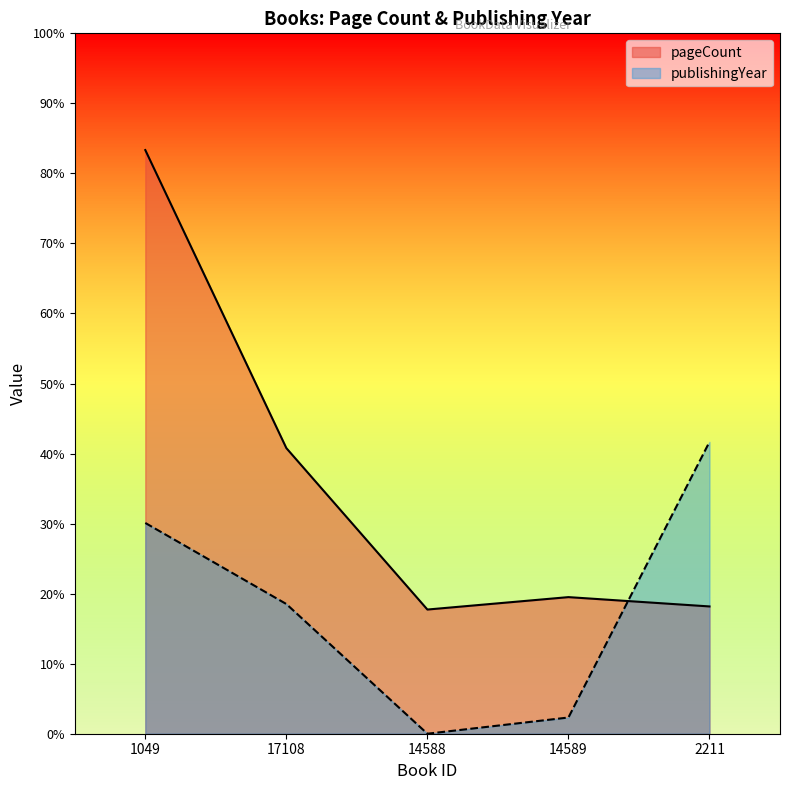

Is it true that pageCount equals 164.0 at 2211?

True